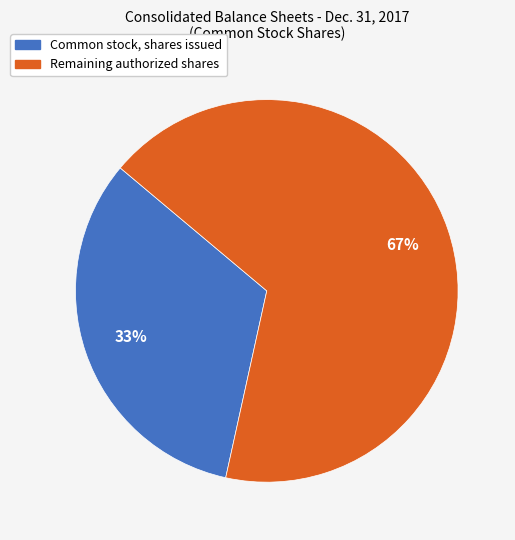

Which category has the biggest portion of the pie?

Remaining authorized shares